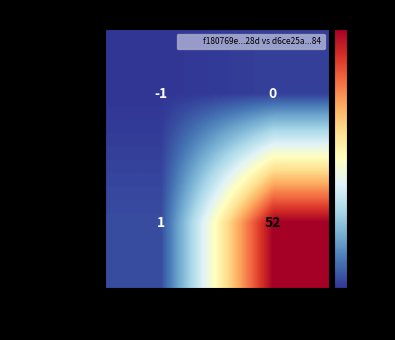

What value does the d6ce25a...84 series have at io_index, to the nearest 5?

50